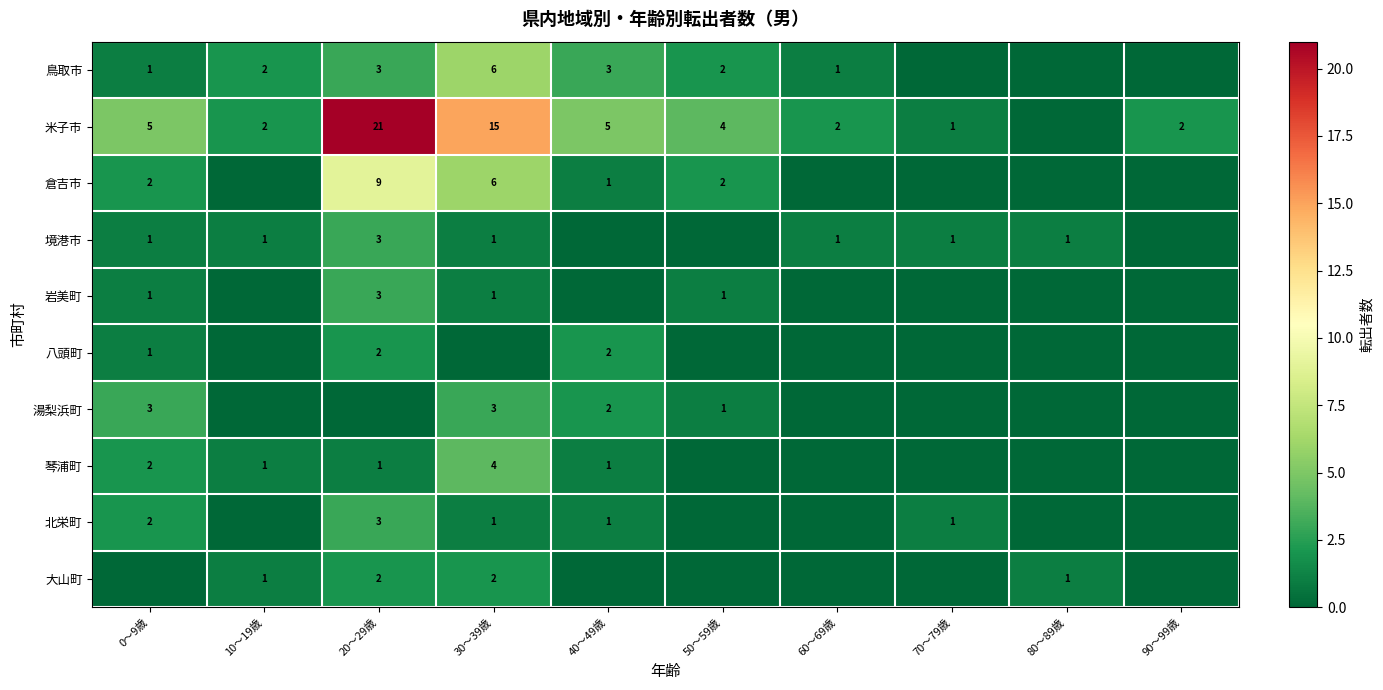

What is the difference between the 大山町 values at 10～19歳 and 30～39歳?

1